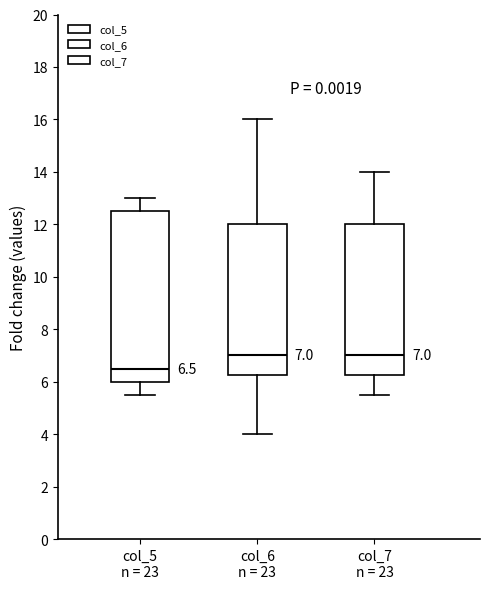

Which box has the lowest median line?

col_5 n = 23